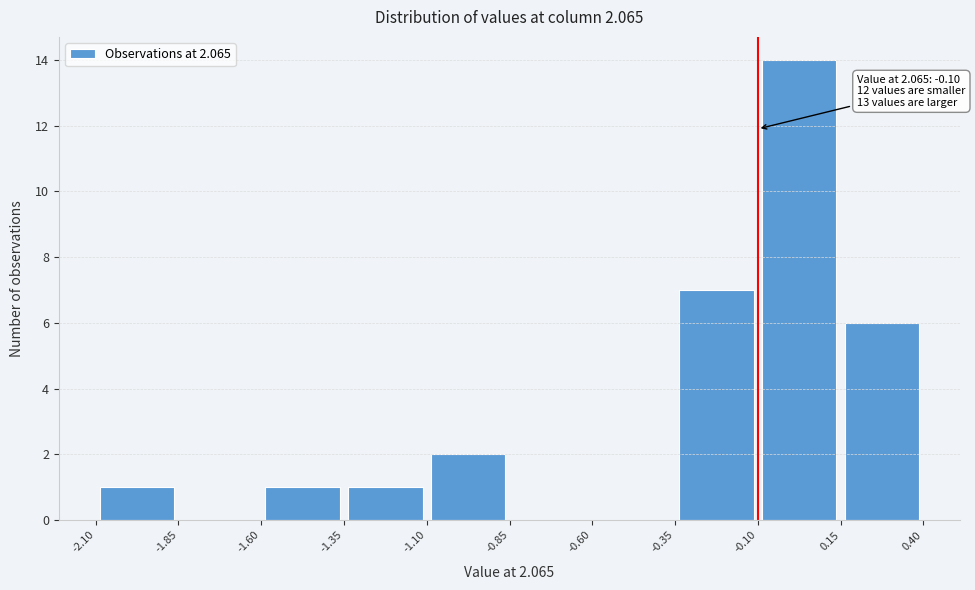

Over which range of the x-axis is the bar tallest?

-0.10 to 0.15